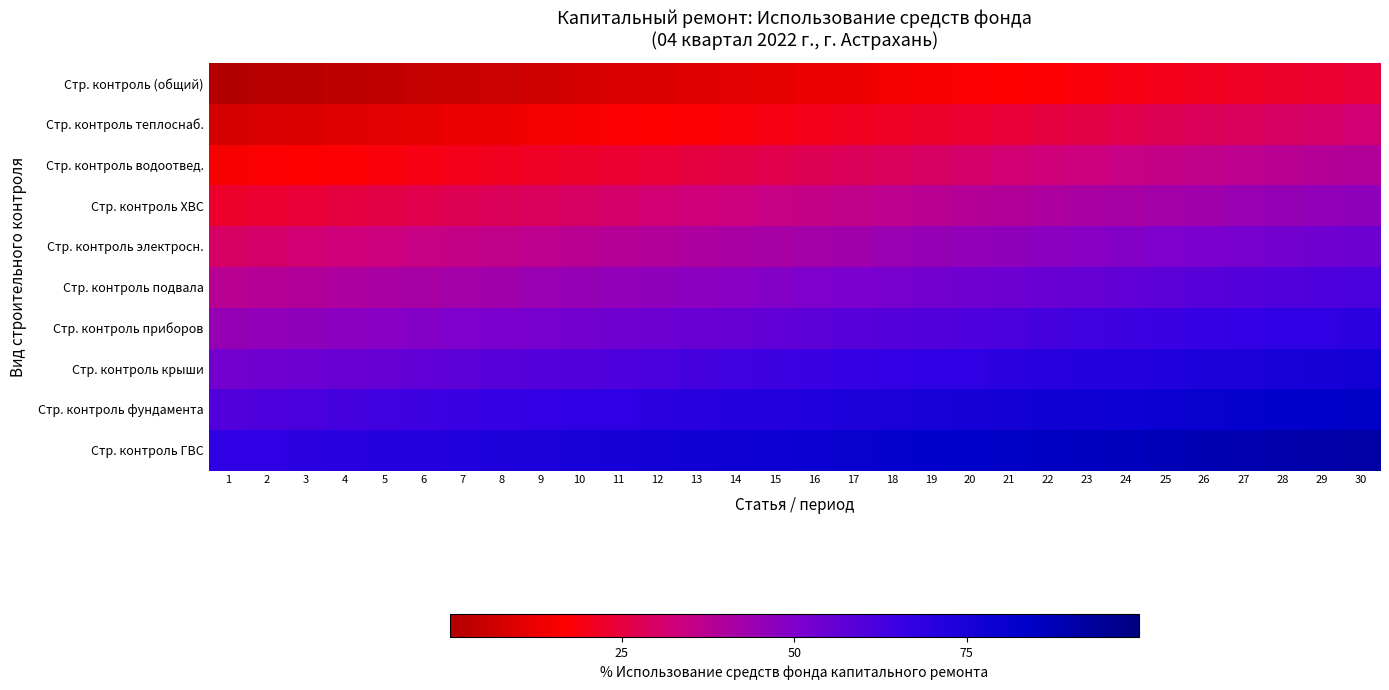

At how many categories does at least one series exceed 64?

30